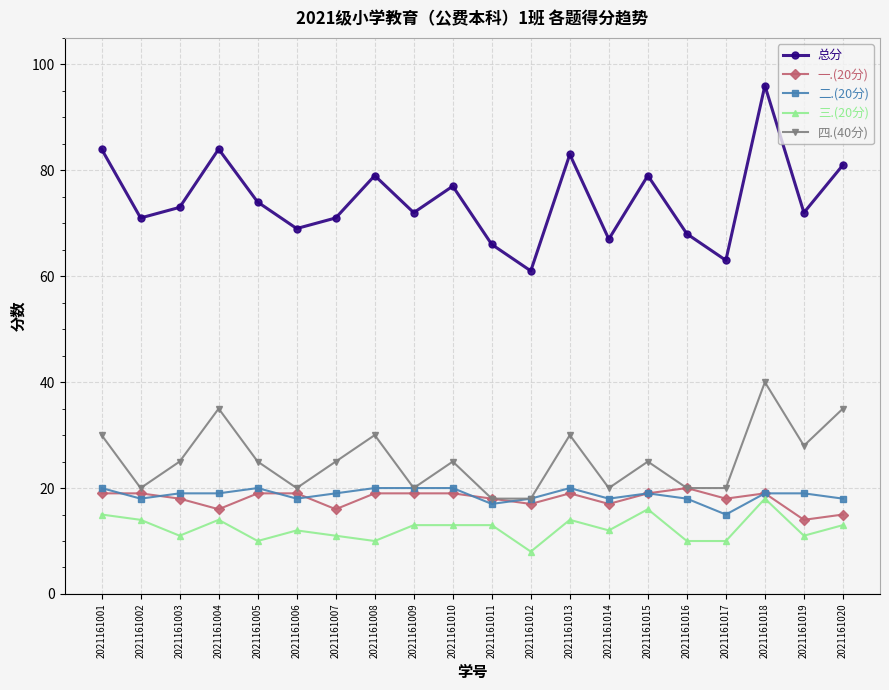

Reading left to right, what are all the values shown in this chart?

总分: 84	71	73	84	74	69	71	79	72	77	66	61	83	67	79	68	63	96	72	81
一.(20分): 19	19	18	16	19	19	16	19	19	19	18	17	19	17	19	20	18	19	14	15
二.(20分): 20	18	19	19	20	18	19	20	20	20	17	18	20	18	19	18	15	19	19	18
三.(20分): 15	14	11	14	10	12	11	10	13	13	13	8	14	12	16	10	10	18	11	13
四.(40分): 30	20	25	35	25	20	25	30	20	25	18	18	30	20	25	20	20	40	28	35